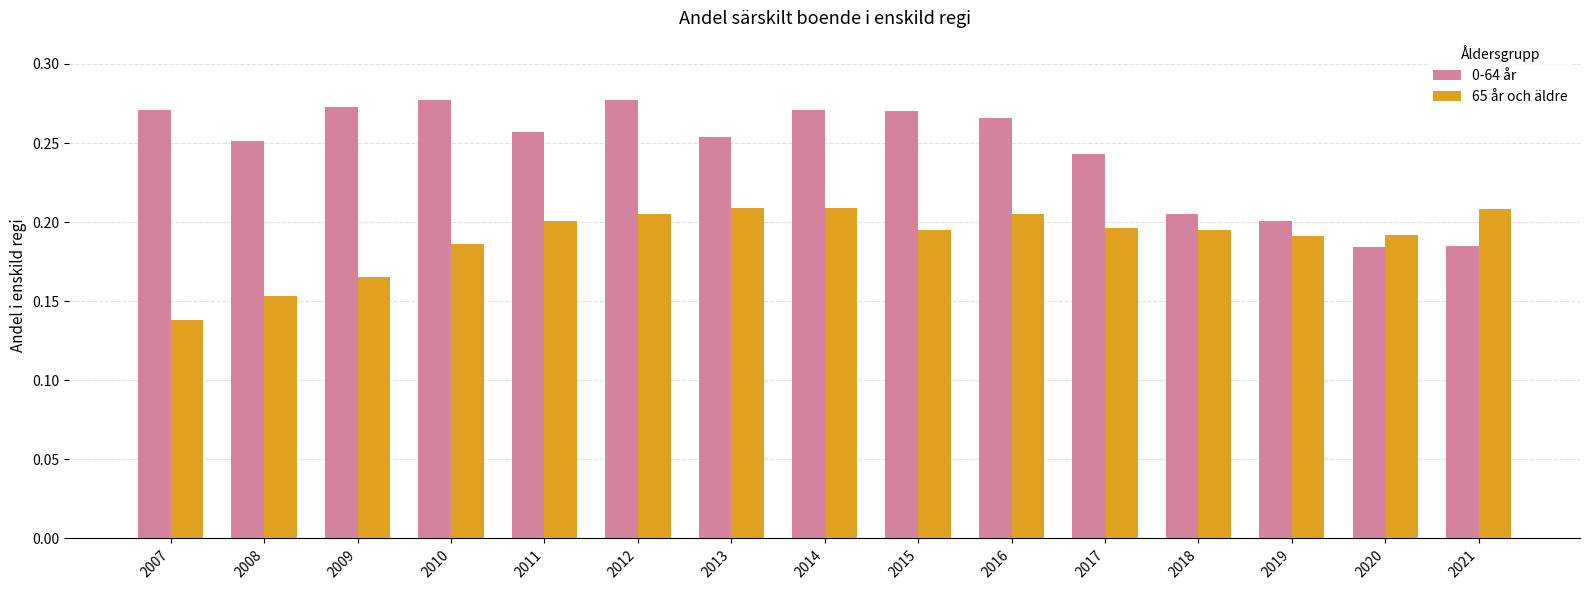

The 65 år och äldre series shows 0.3 at 2010. True or false?

False